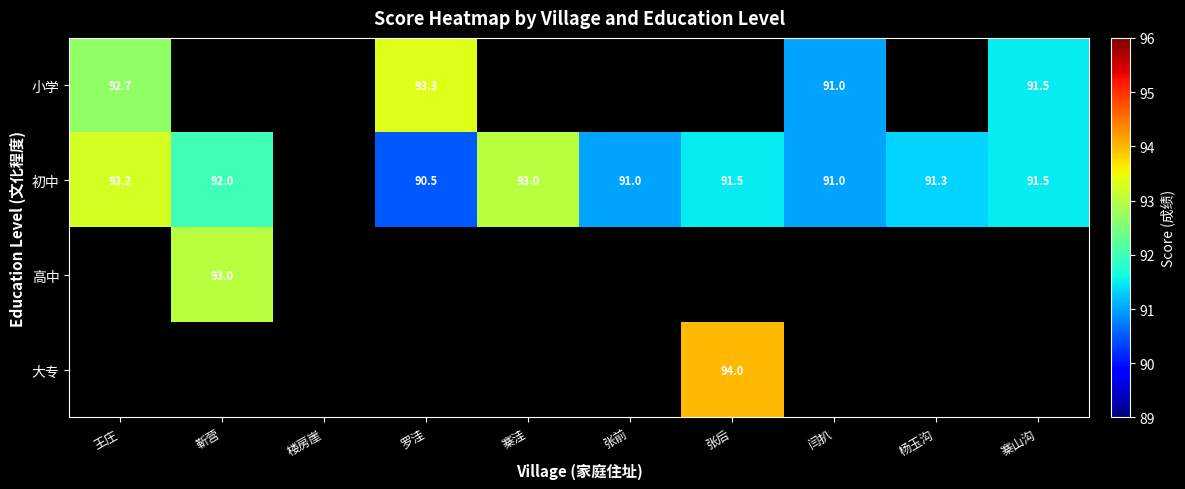

Which has a higher value, 罗洼 or 王庄?

罗洼